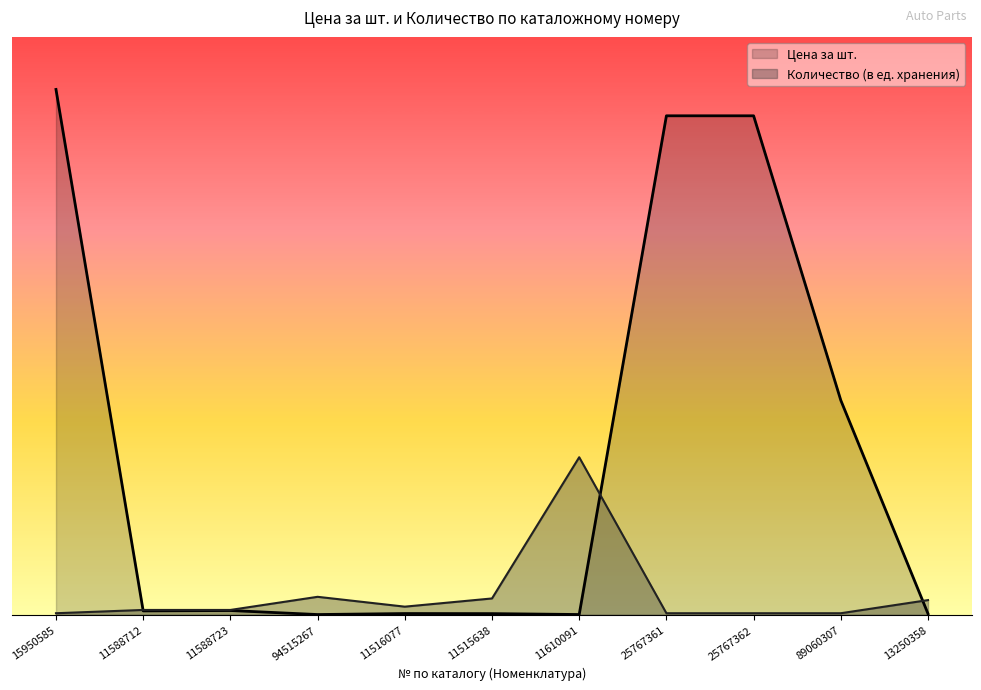

What is the sum of all Количество (в ед. хранения) values?

9351.9